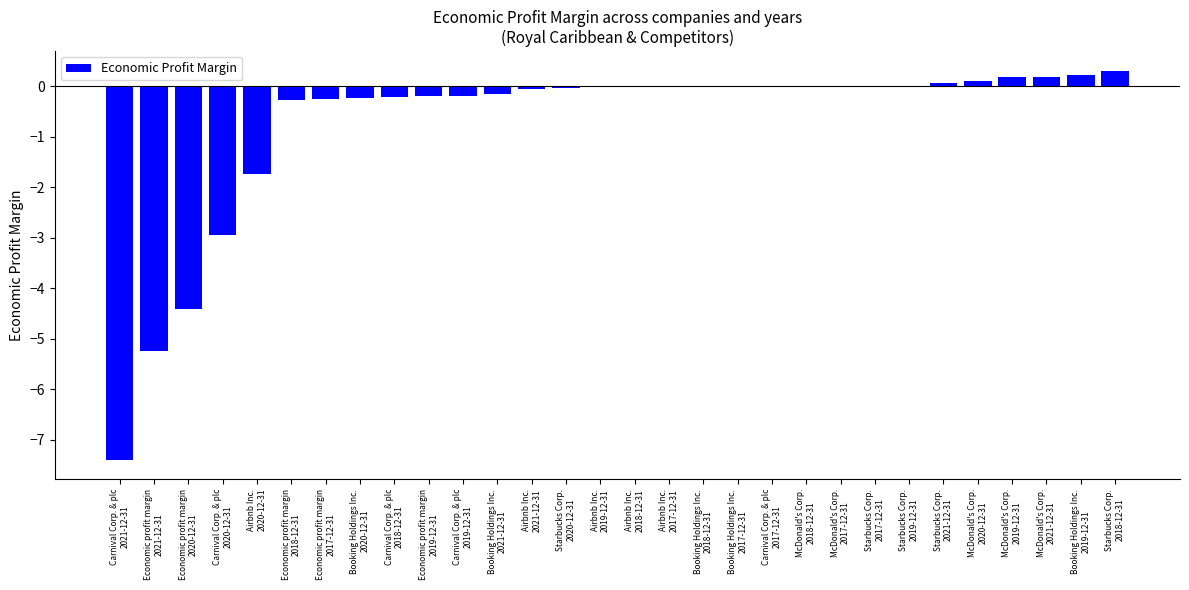

What is the maximum value shown in the chart?

0.3